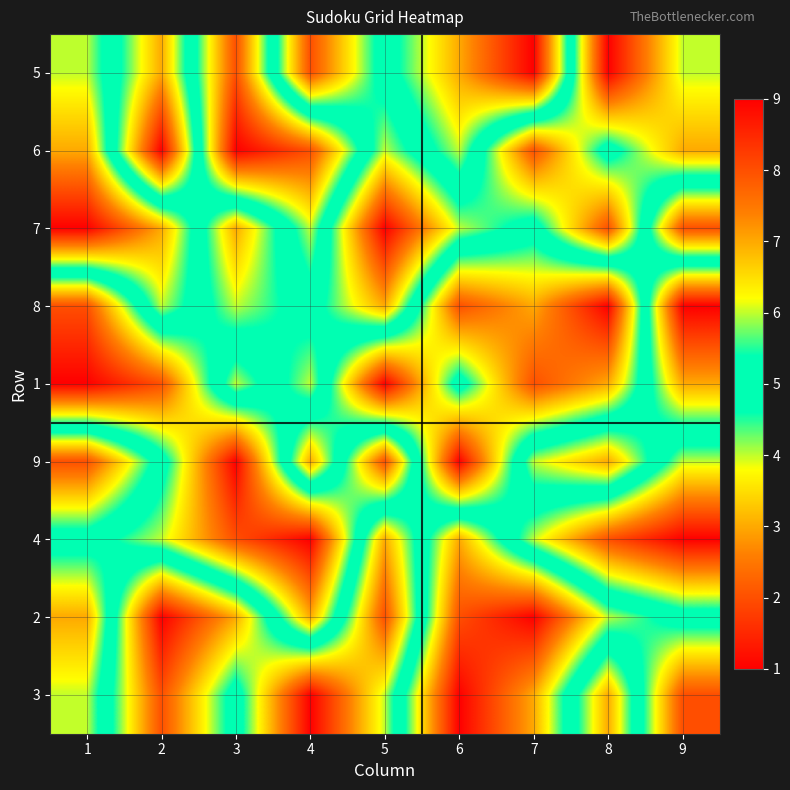

What is the total value across all series at 8?

44